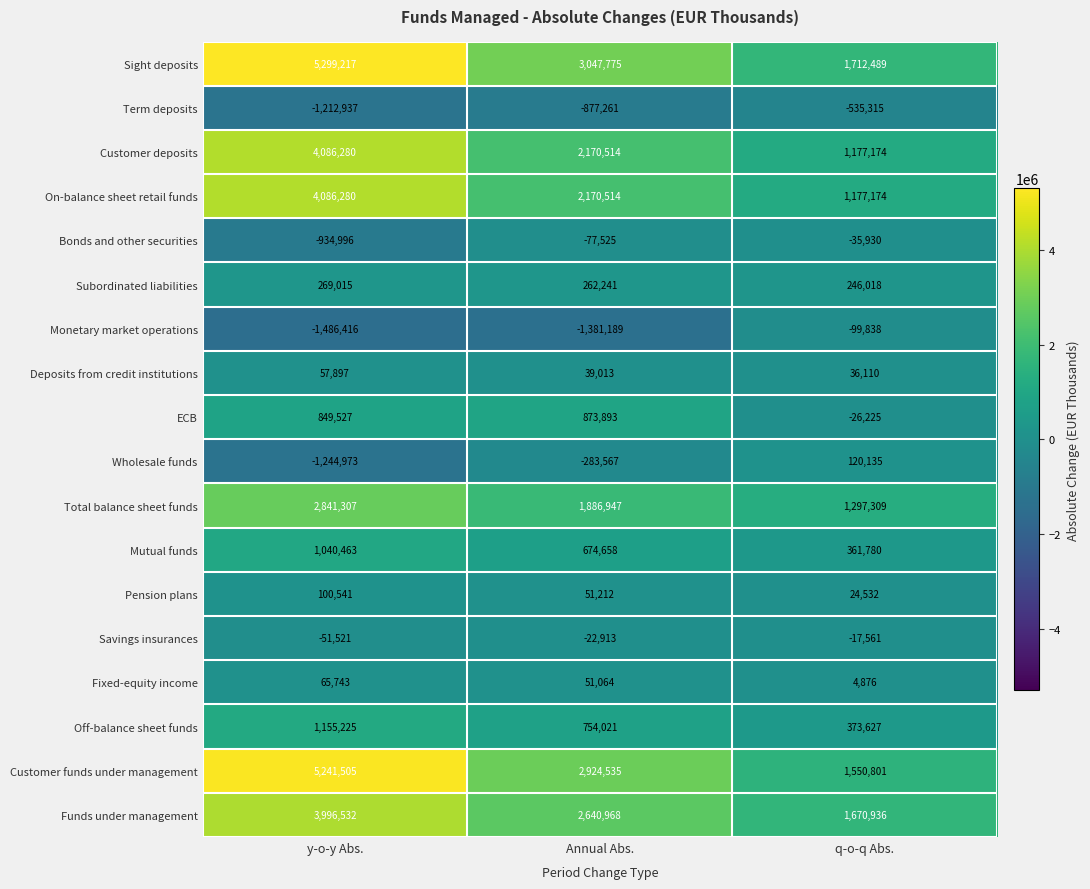

At how many categories does at least one series exceed 548142?

3